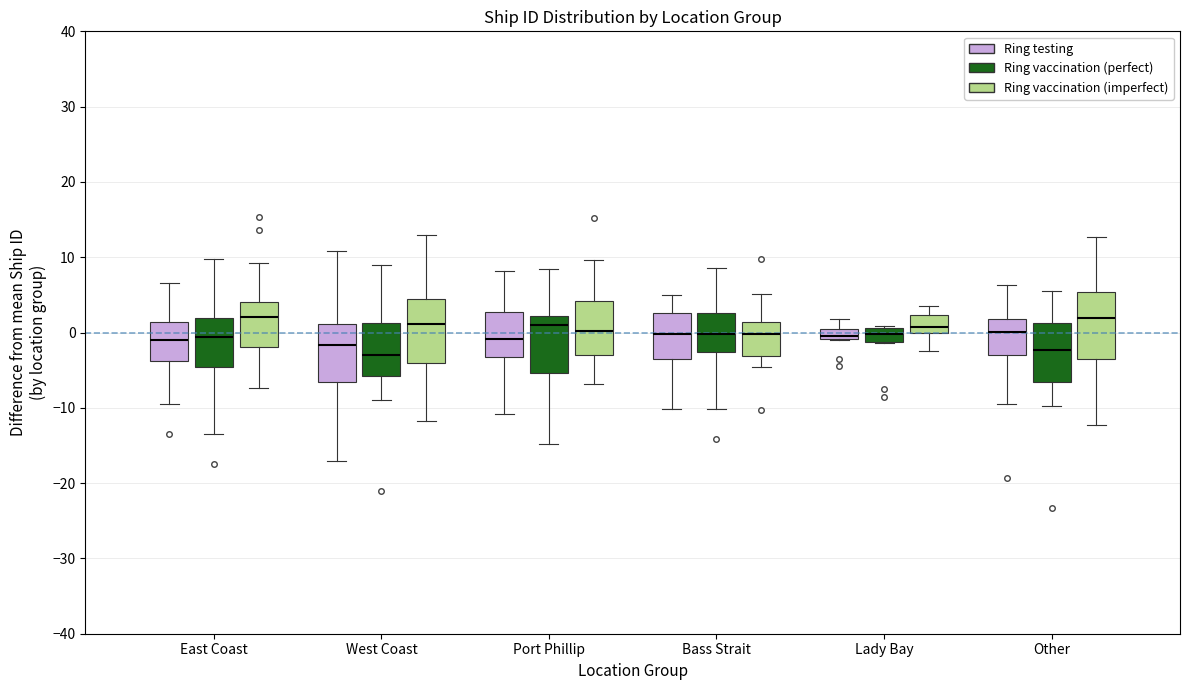

Where is the lower edge of the box for East Coast (Ring vaccination (imperfect)) on the y-axis? The values are not printed on the chart, so give them approximately, as read against the axis.

-2